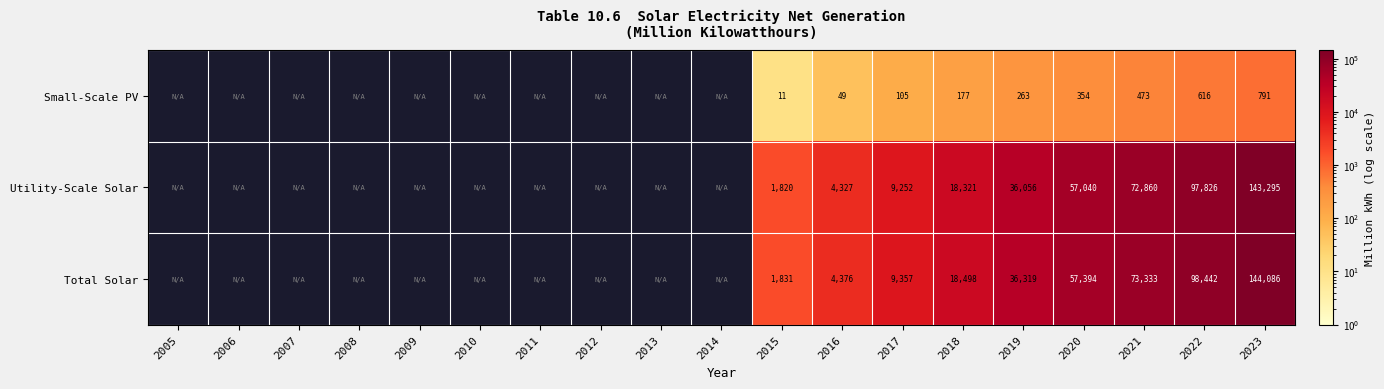

Is it true that Utility-Scale Solar equals 9252 at 2017?

True